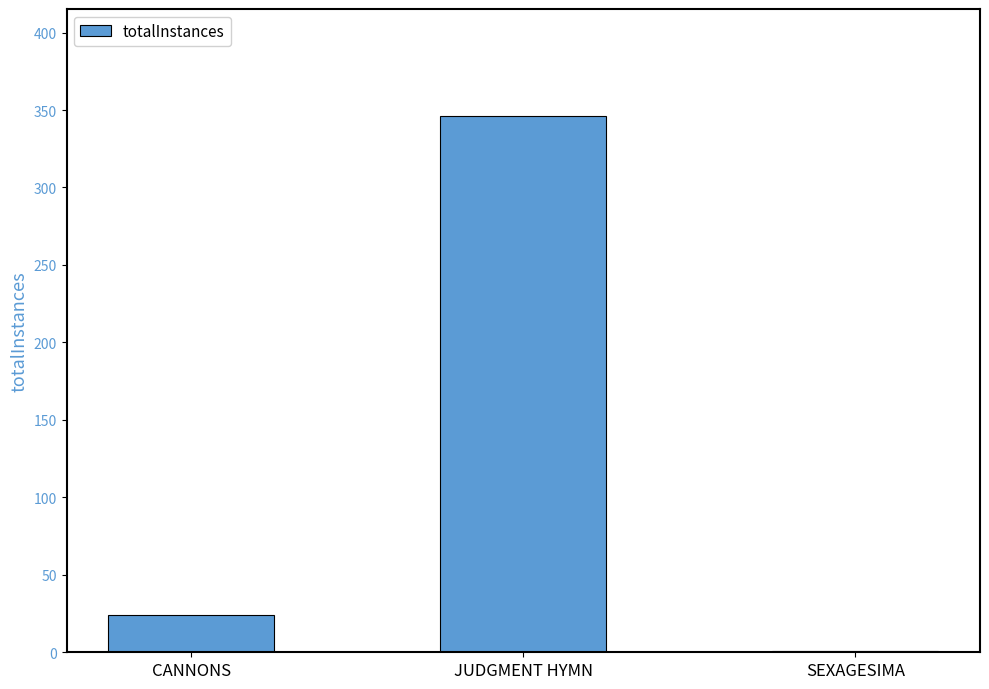

At which label is the value closest to 173?

CANNONS